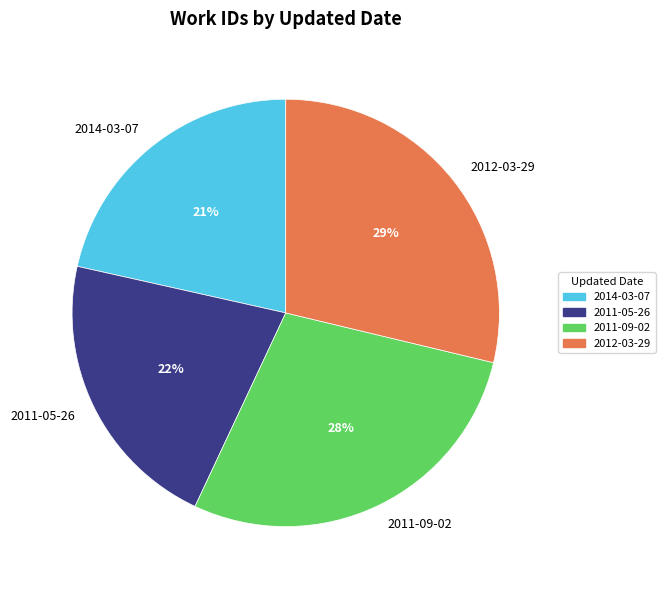

How many segments does this pie chart have?

4